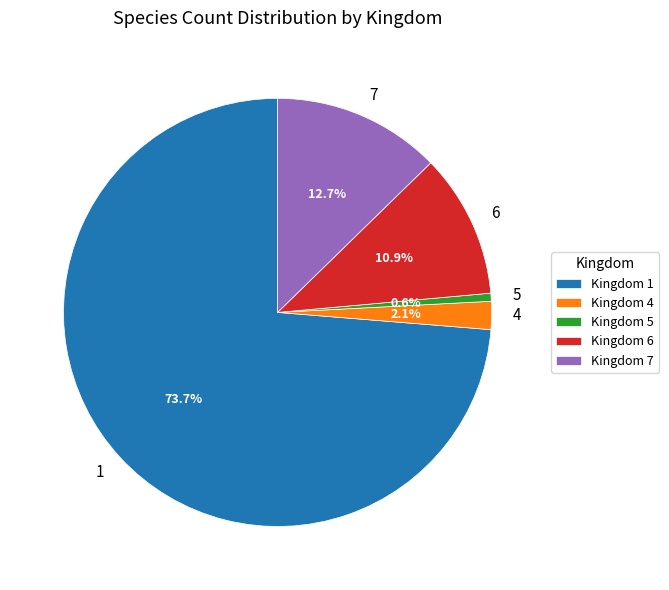

How many slices are in this pie chart?

5